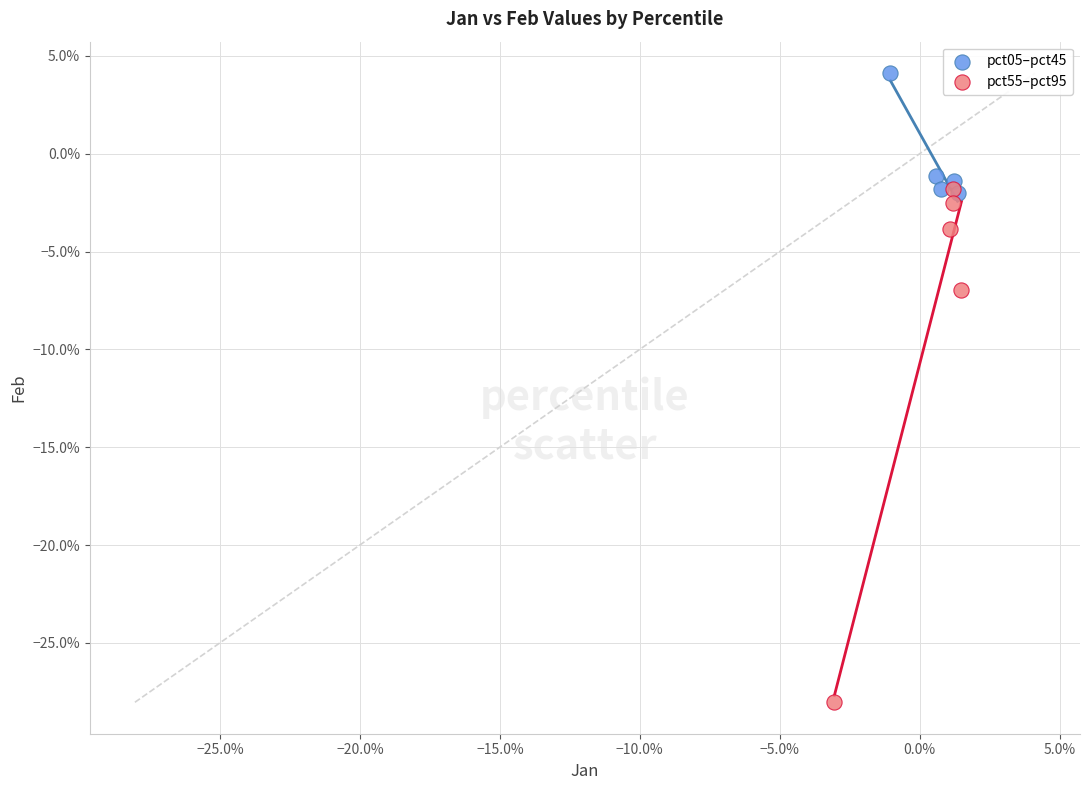

Which series has the widest spread of Y values?

pct55–pct95